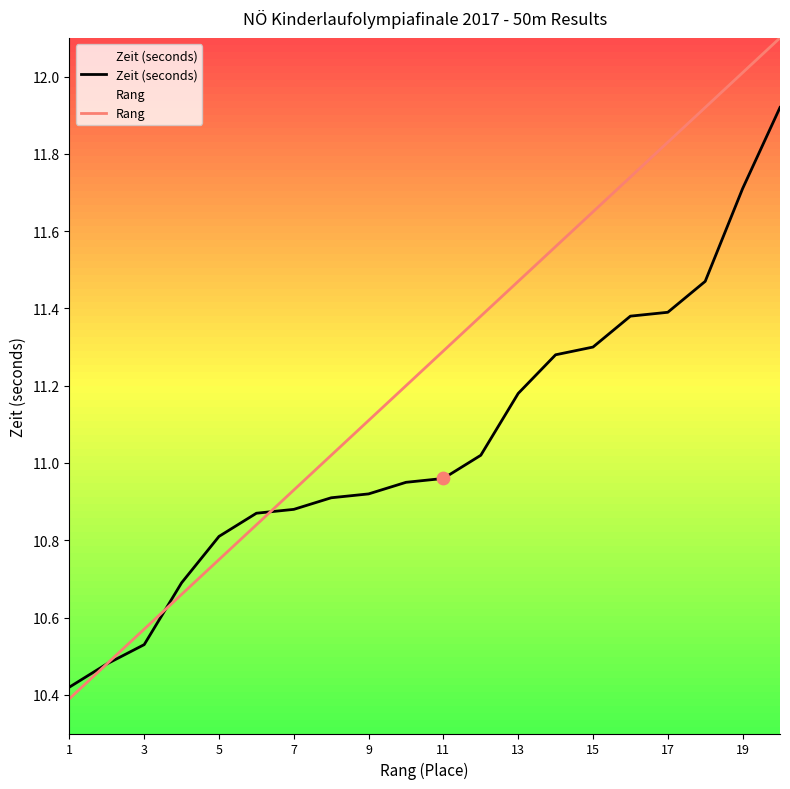

Is the value of Zeit (seconds) at 7 greater than the value of Rang at 17?

No